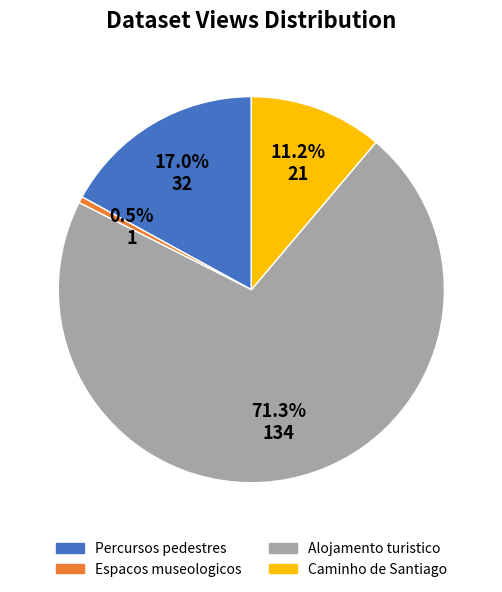

What percentage is NOT represented by Alojamento turistico?

28.7%